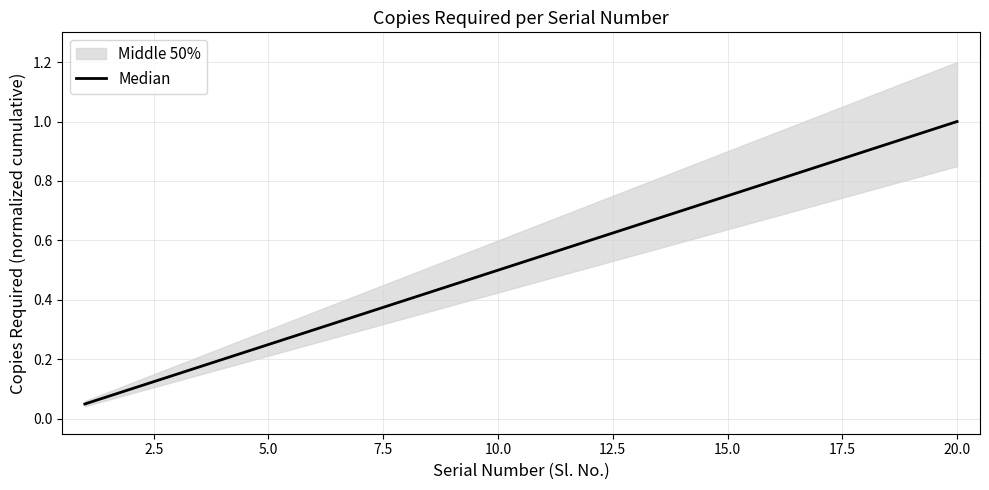

Reading left to right, transcribe all the data shown in this chart.

0.1	0.1	0.1	0.2	0.2	0.3	0.3	0.4	0.5	0.5	0.6	0.6	0.7	0.7	0.8	0.8	0.8	0.9	0.9	1.0